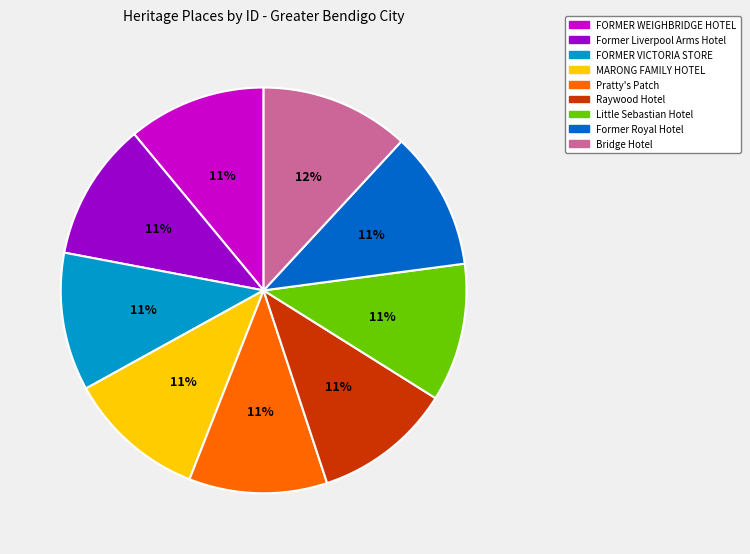

Which category has the biggest portion of the pie?

Bridge Hotel